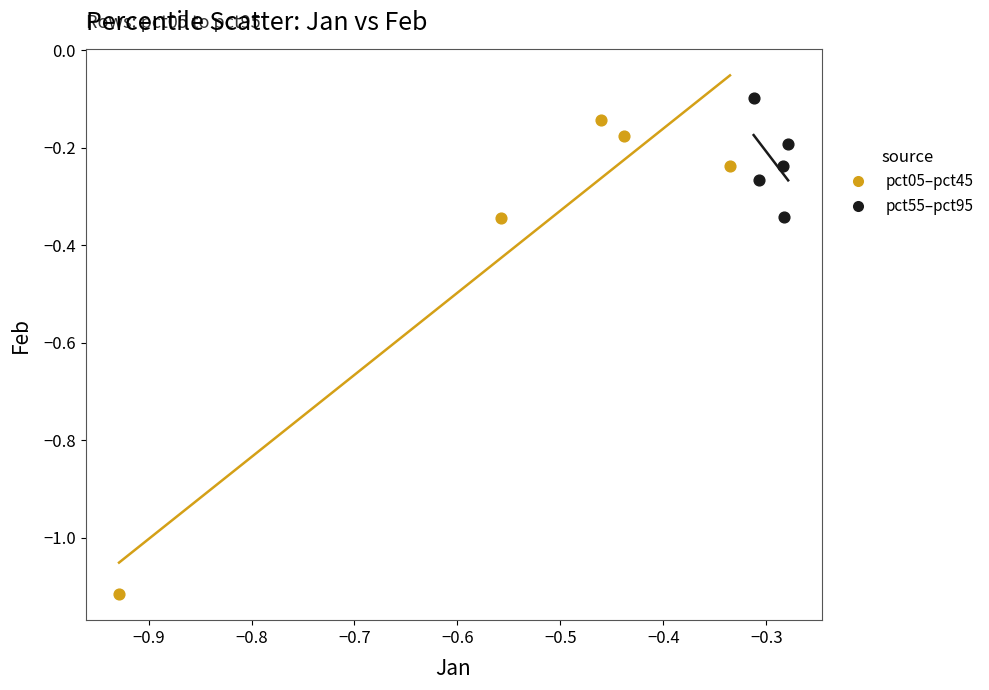

Which series has the widest spread of Y values?

pct05–pct45